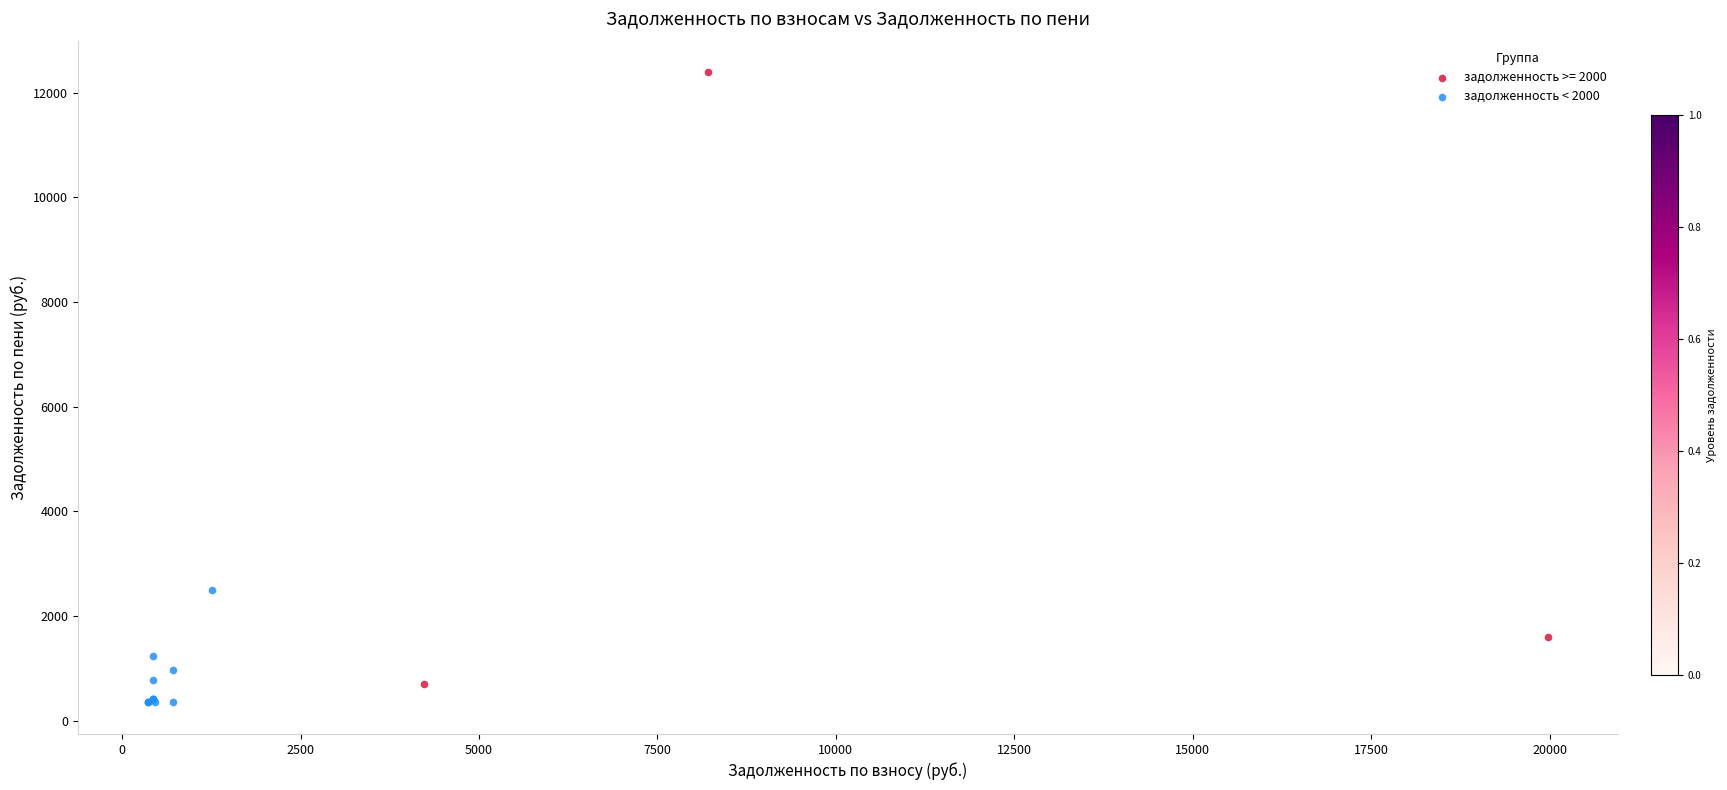

Which series has the widest spread of Y values?

задолженность >= 2000